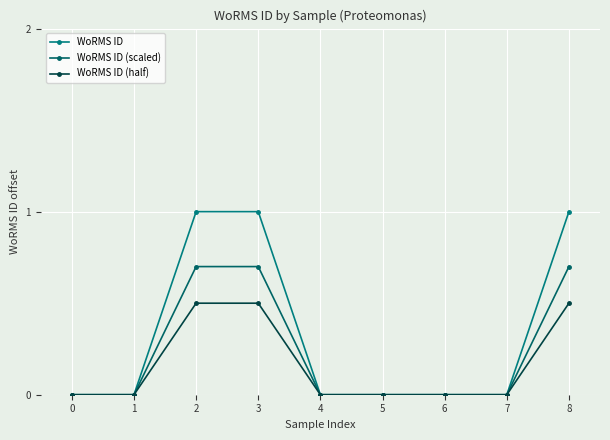

What is the difference between the second highest and second lowest values in the WoRMS ID (half) series?

0.5